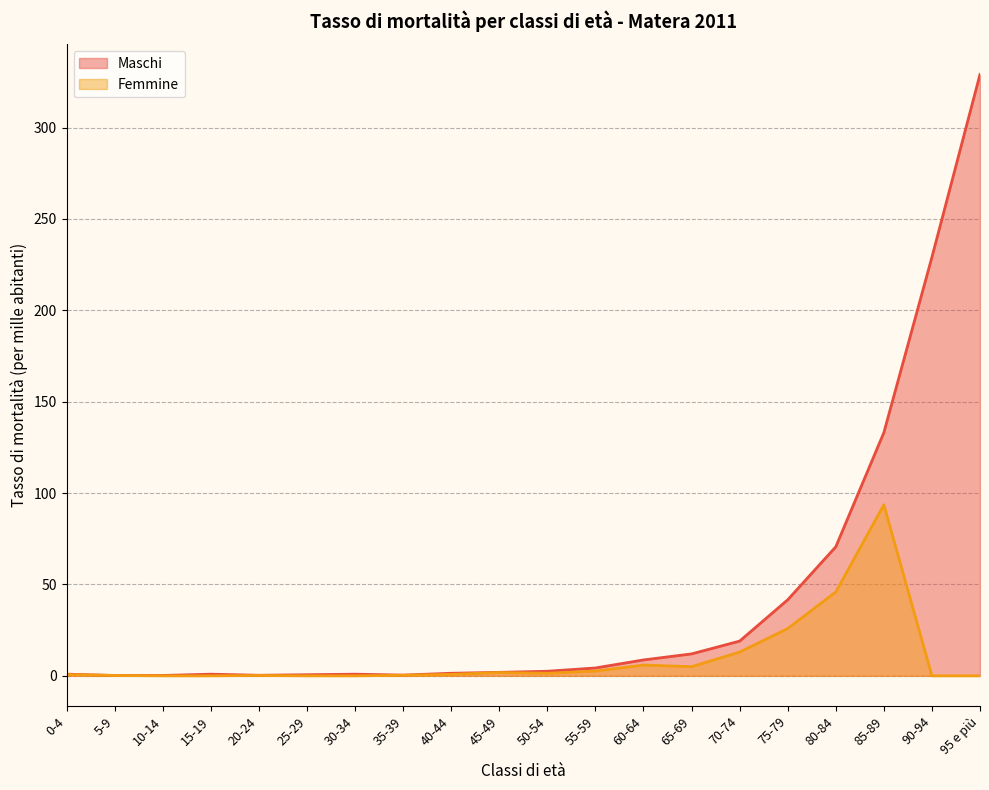

The value of Femmine at 45-49 is 1.8. True or false?

True